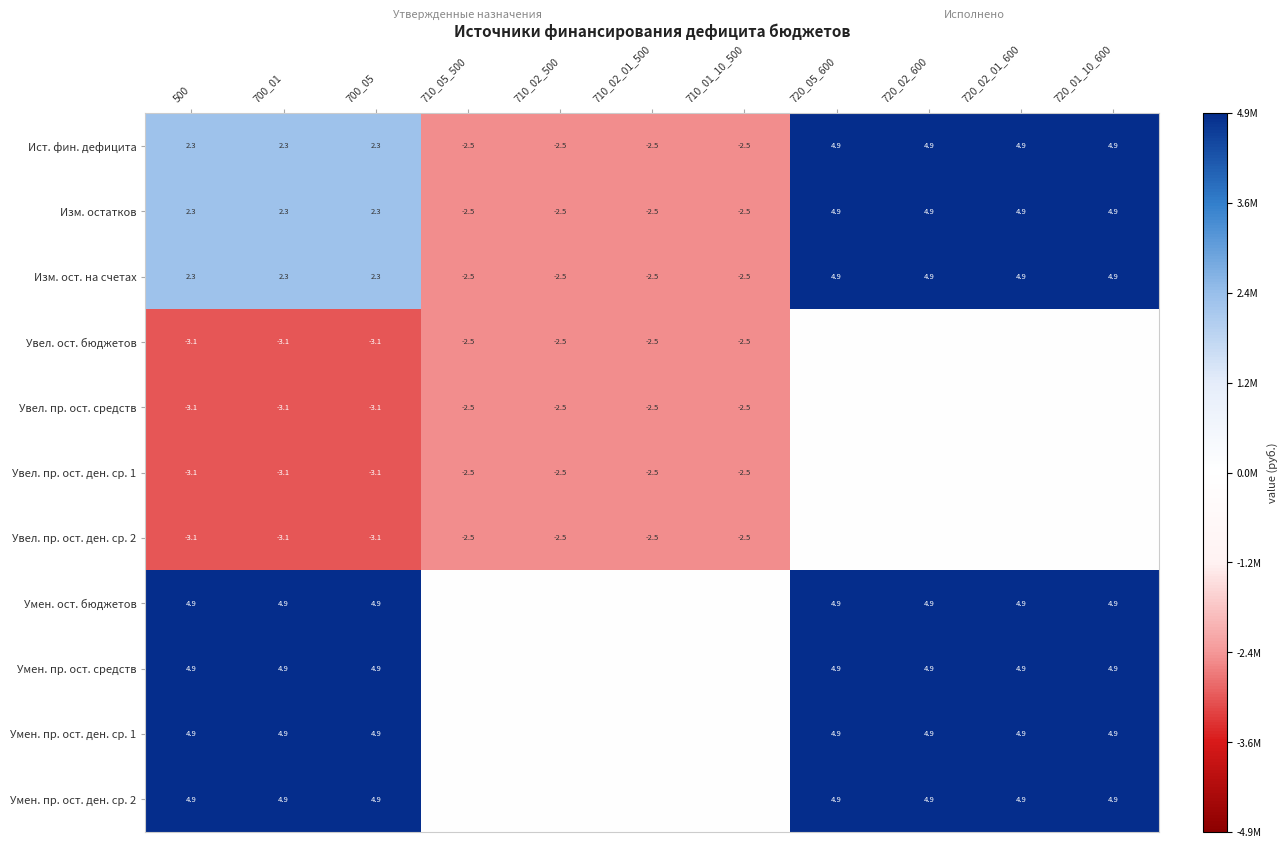

At which label does Изм. остатков first exceed 2?

500